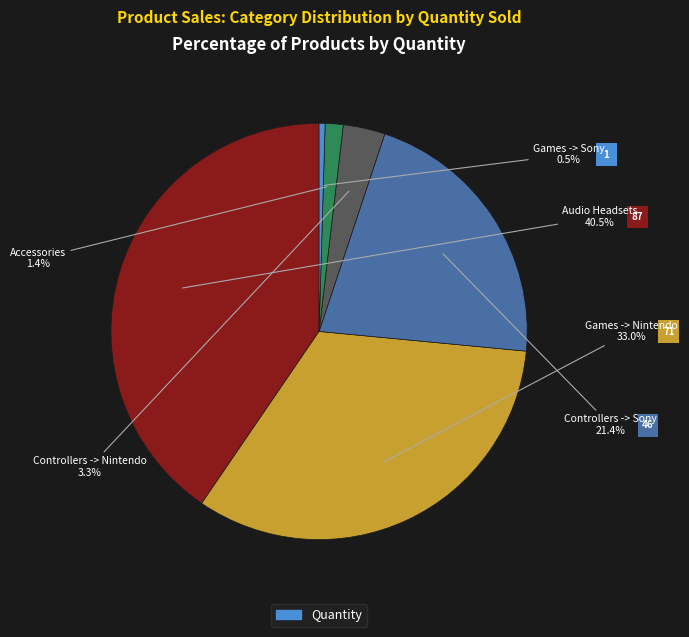

Does any single category account for the majority?

No